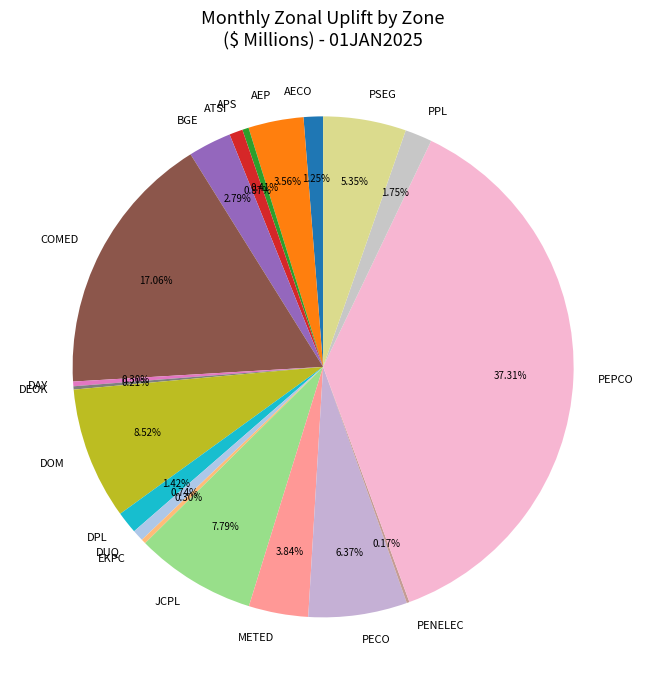

The METED slice represents 4% of the pie. True or false?

True